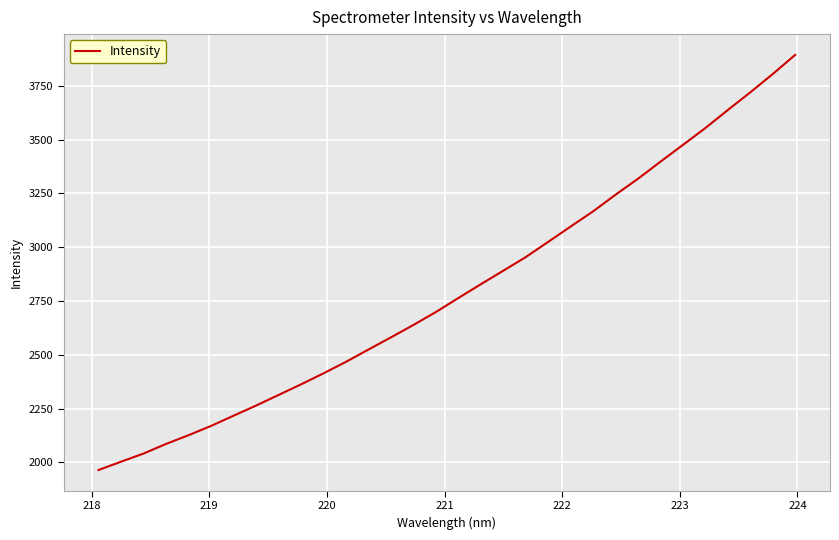

What is the greatest value displayed?

3893.6